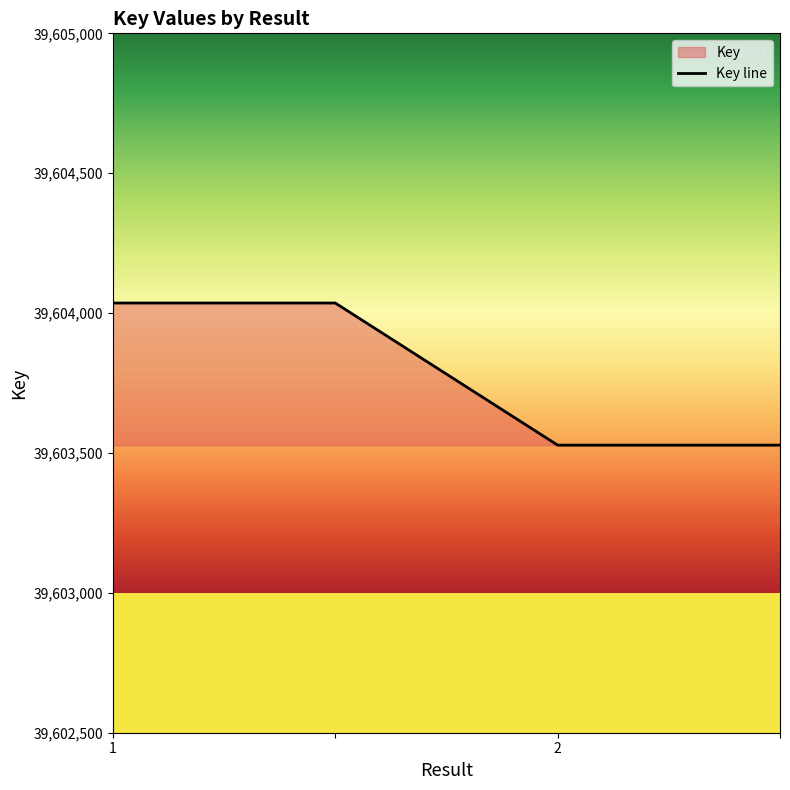

Count the values in the range 39603528 to 39604036.

4